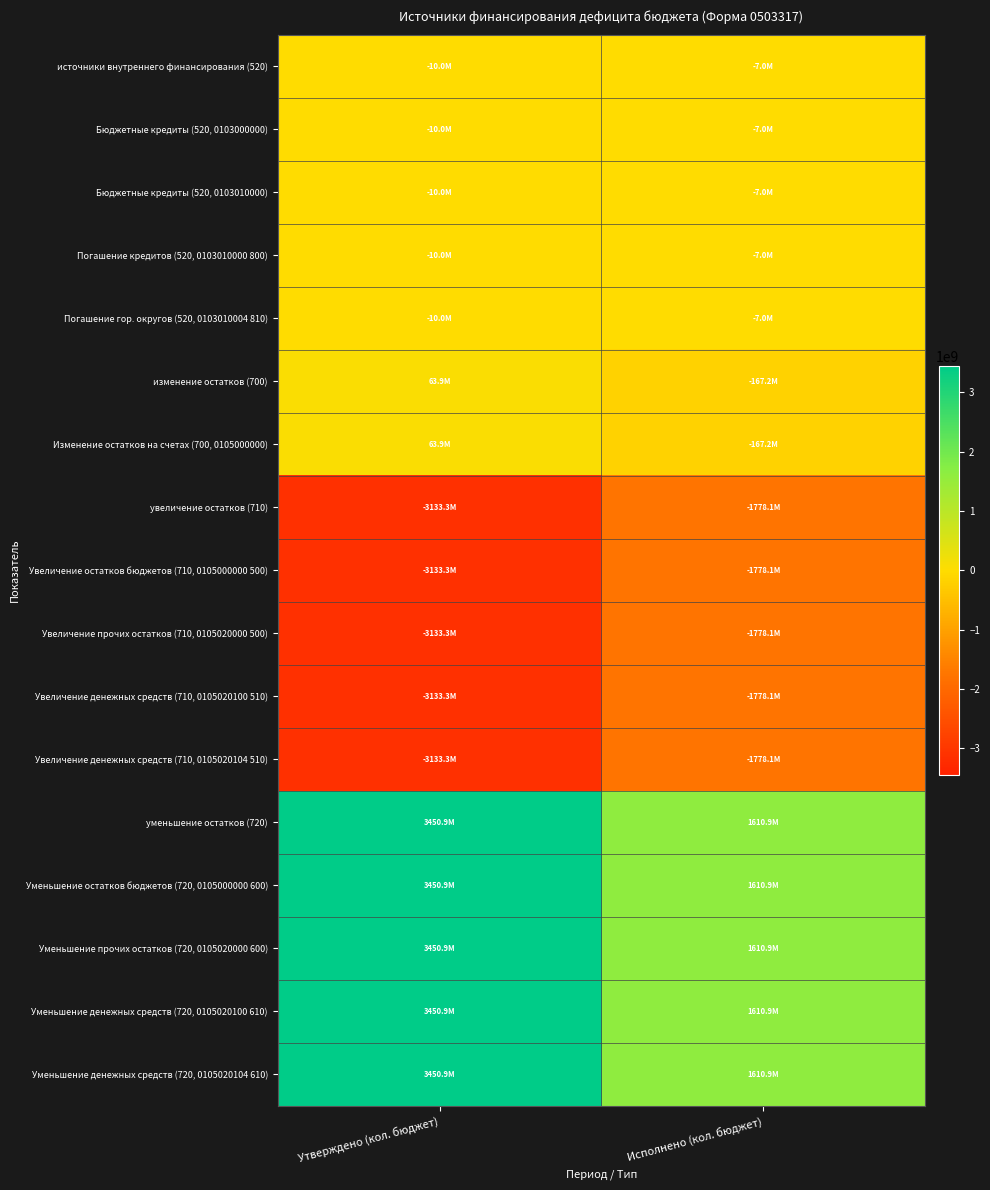

Reading left to right, transcribe all the data shown in this chart.

источники внутреннего финансирования (520): Утверждено (кол. бюджет)=-10000000.0	Исполнено (кол. бюджет)=-7000000.0
Бюджетные кредиты (520, 0103000000): Утверждено (кол. бюджет)=-10000000.0	Исполнено (кол. бюджет)=-7000000.0
Бюджетные кредиты (520, 0103010000): Утверждено (кол. бюджет)=-10000000.0	Исполнено (кол. бюджет)=-7000000.0
Погашение кредитов (520, 0103010000 800): Утверждено (кол. бюджет)=-10000000.0	Исполнено (кол. бюджет)=-7000000.0
Погашение гор. округов (520, 0103010004 810): Утверждено (кол. бюджет)=-10000000.0	Исполнено (кол. бюджет)=-7000000.0
изменение остатков (700): Утверждено (кол. бюджет)=63946254.9	Исполнено (кол. бюджет)=-167203300.7
Изменение остатков на счетах (700, 0105000000): Утверждено (кол. бюджет)=63946254.9	Исполнено (кол. бюджет)=-167203300.7
увеличение остатков (710): Утверждено (кол. бюджет)=-3133291438.6	Исполнено (кол. бюджет)=-1778124637.8
Увеличение остатков бюджетов (710, 0105000000 500): Утверждено (кол. бюджет)=-3133291438.6	Исполнено (кол. бюджет)=-1778124637.8
Увеличение прочих остатков (710, 0105020000 500): Утверждено (кол. бюджет)=-3133291438.6	Исполнено (кол. бюджет)=-1778124637.8
Увеличение денежных средств (710, 0105020100 510): Утверждено (кол. бюджет)=-3133291438.6	Исполнено (кол. бюджет)=-1778124637.8
Увеличение денежных средств (710, 0105020104 510): Утверждено (кол. бюджет)=-3133291438.6	Исполнено (кол. бюджет)=-1778124637.8
уменьшение остатков (720): Утверждено (кол. бюджет)=3450885833.4	Исполнено (кол. бюджет)=1610921337.1
Уменьшение остатков бюджетов (720, 0105000000 600): Утверждено (кол. бюджет)=3450885833.4	Исполнено (кол. бюджет)=1610921337.1
Уменьшение прочих остатков (720, 0105020000 600): Утверждено (кол. бюджет)=3450885833.4	Исполнено (кол. бюджет)=1610921337.1
Уменьшение денежных средств (720, 0105020100 610): Утверждено (кол. бюджет)=3450885833.4	Исполнено (кол. бюджет)=1610921337.1
Уменьшение денежных средств (720, 0105020104 610): Утверждено (кол. бюджет)=3450885833.4	Исполнено (кол. бюджет)=1610921337.1